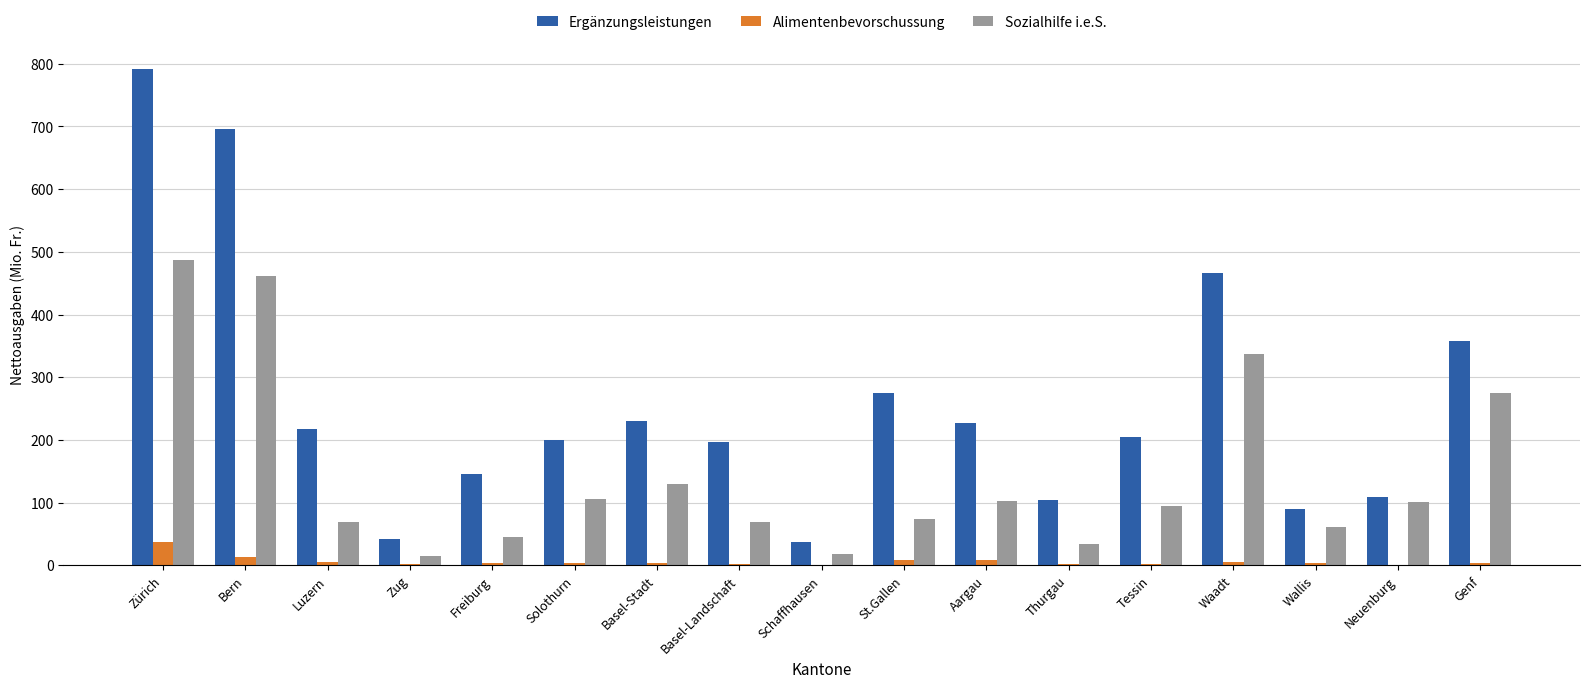

Is the value of Alimentenbevorschussung at Waadt greater than the value of Ergänzungsleistungen at Freiburg?

No